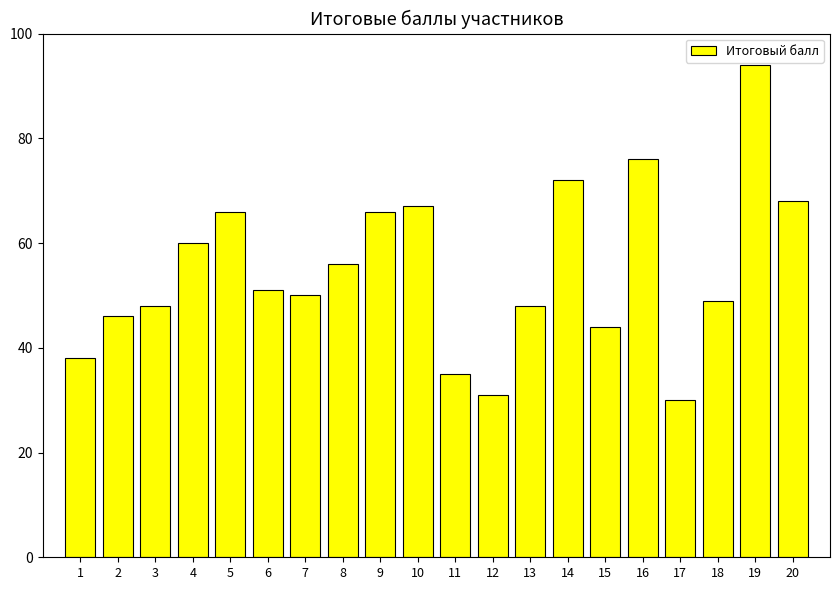

Reading left to right, list all the values displayed in this chart.

38	46	48	60	66	51	50	56	66	67	35	31	48	72	44	76	30	49	94	68